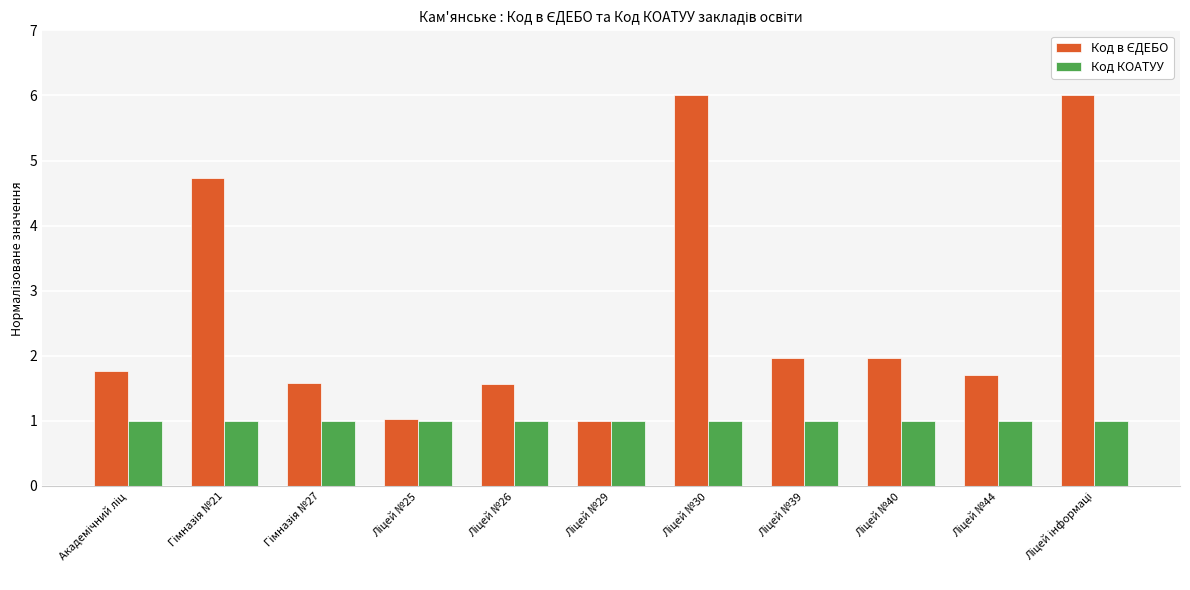

At how many categories does at least one series exceed 3?

3